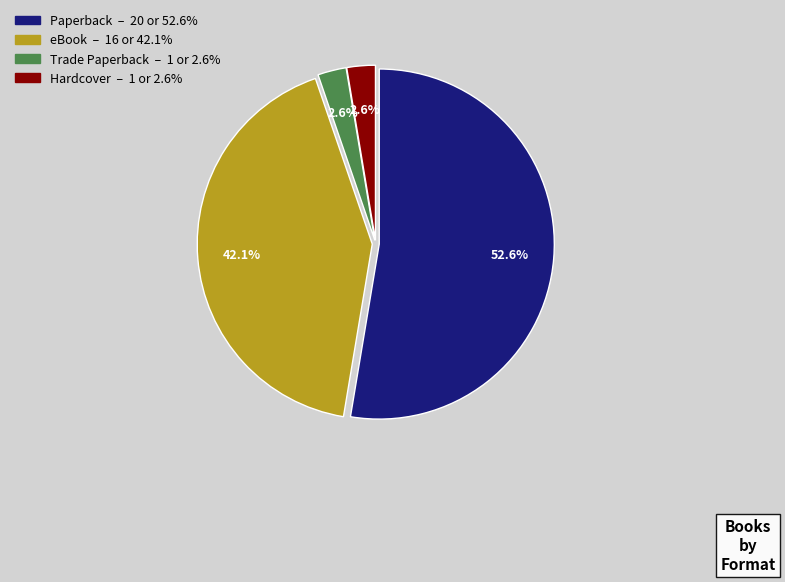

Does any single category account for the majority?

Yes